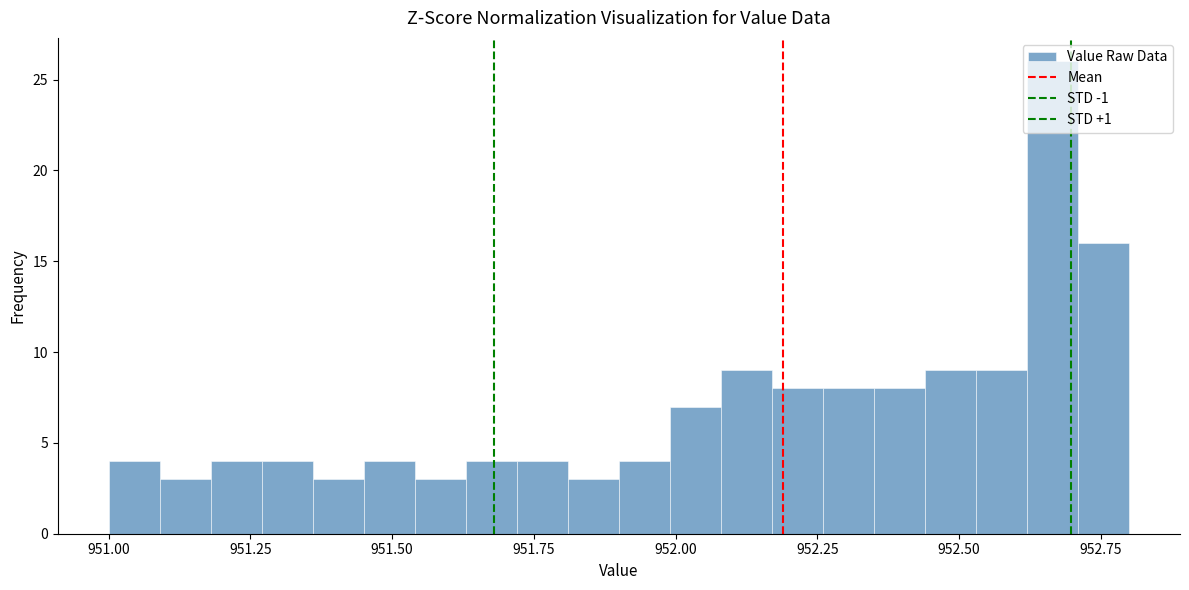

Around what value on the x-axis is the tallest bar? Give the approximate position of its centre, as read against the axis.

952.65